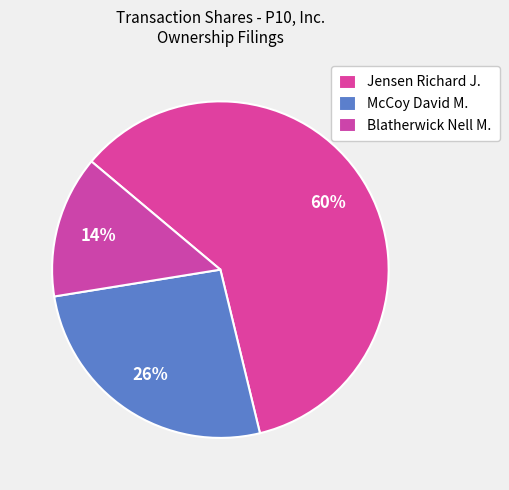

To the nearest percent, what is the average slice percentage?

33%